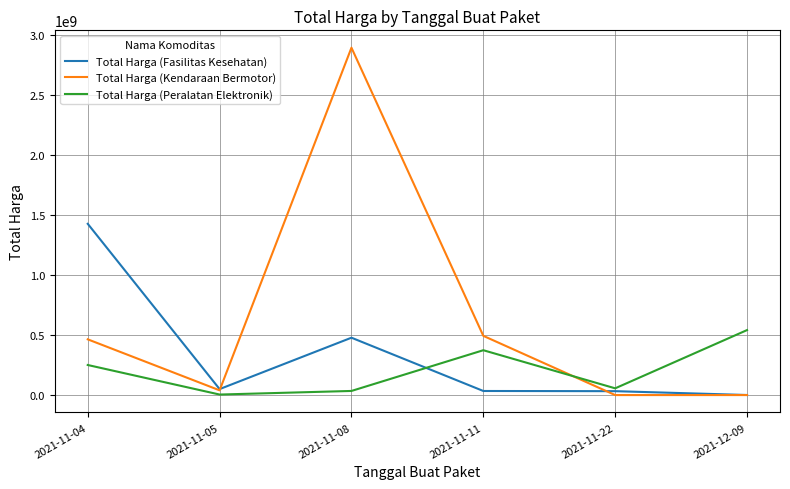

Rank the series by their maximum value, from lowest to highest.

Total Harga (Peralatan Elektronik), Total Harga (Fasilitas Kesehatan), Total Harga (Kendaraan Bermotor)